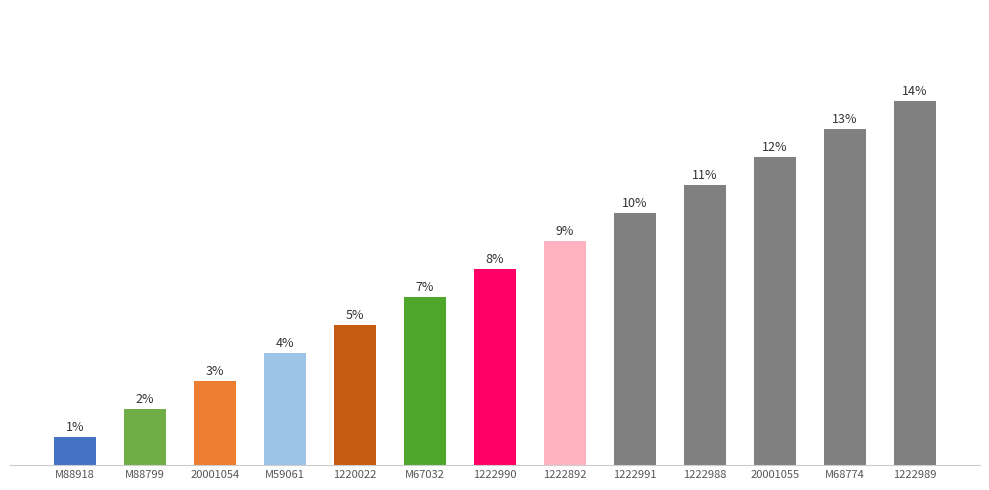

What is the label of the 12th bar from the right?

M88799